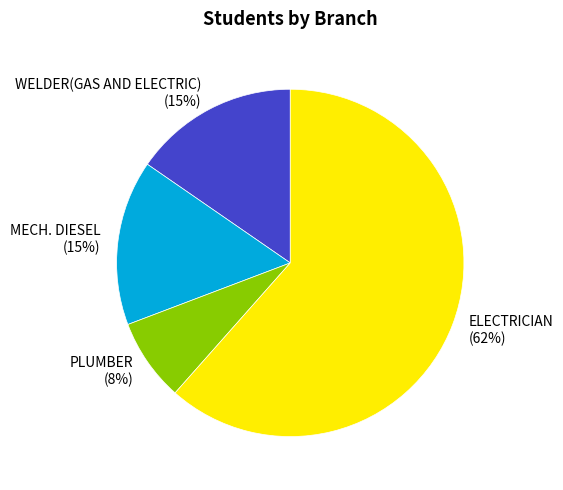

To the nearest percent, what percentage of the pie is WELDER(GAS AND ELECTRIC)?

15%